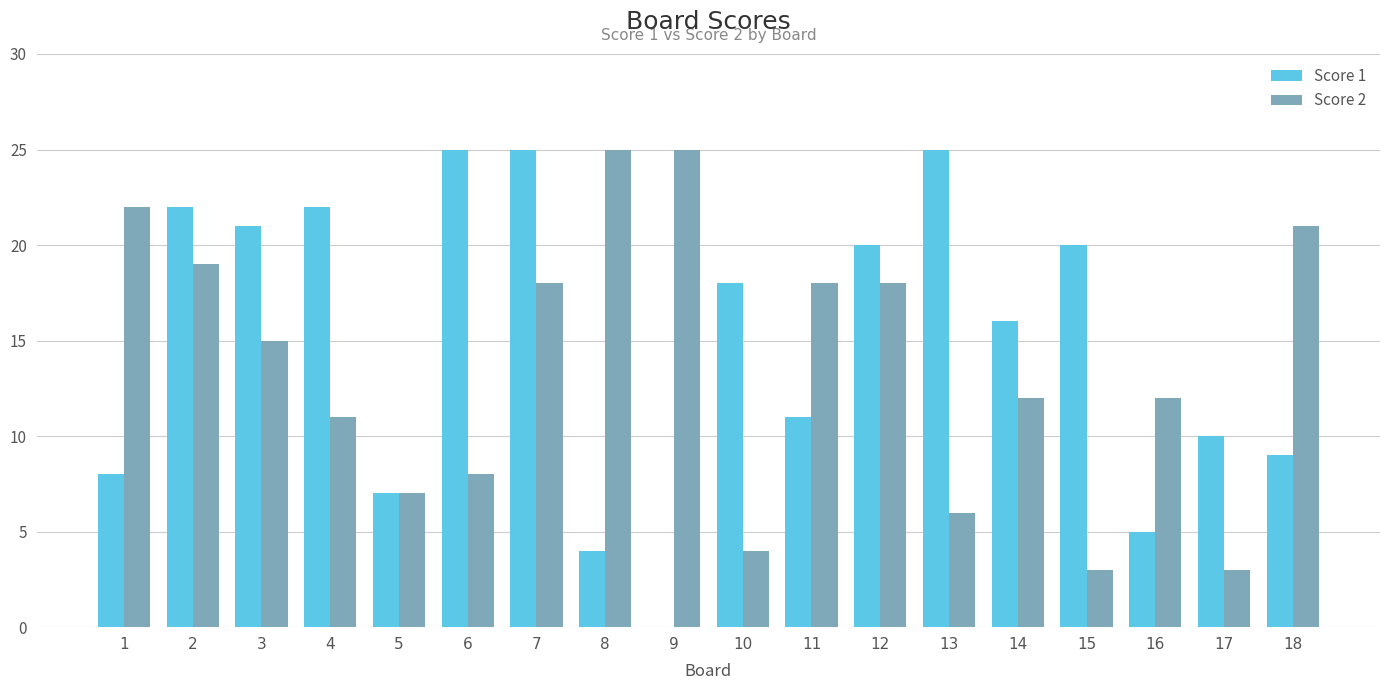

How many groups of bars are there?

18